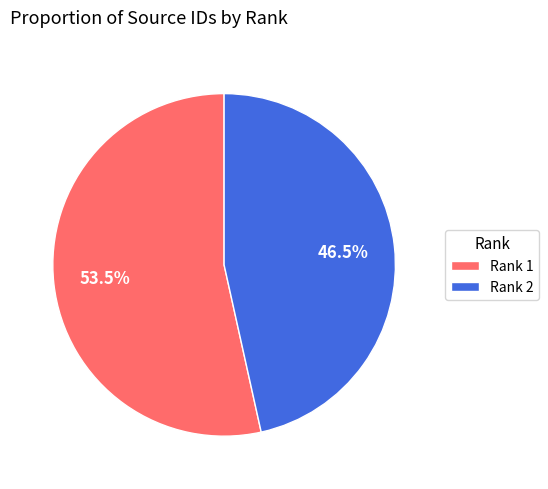

Is there a majority slice in this chart?

Yes